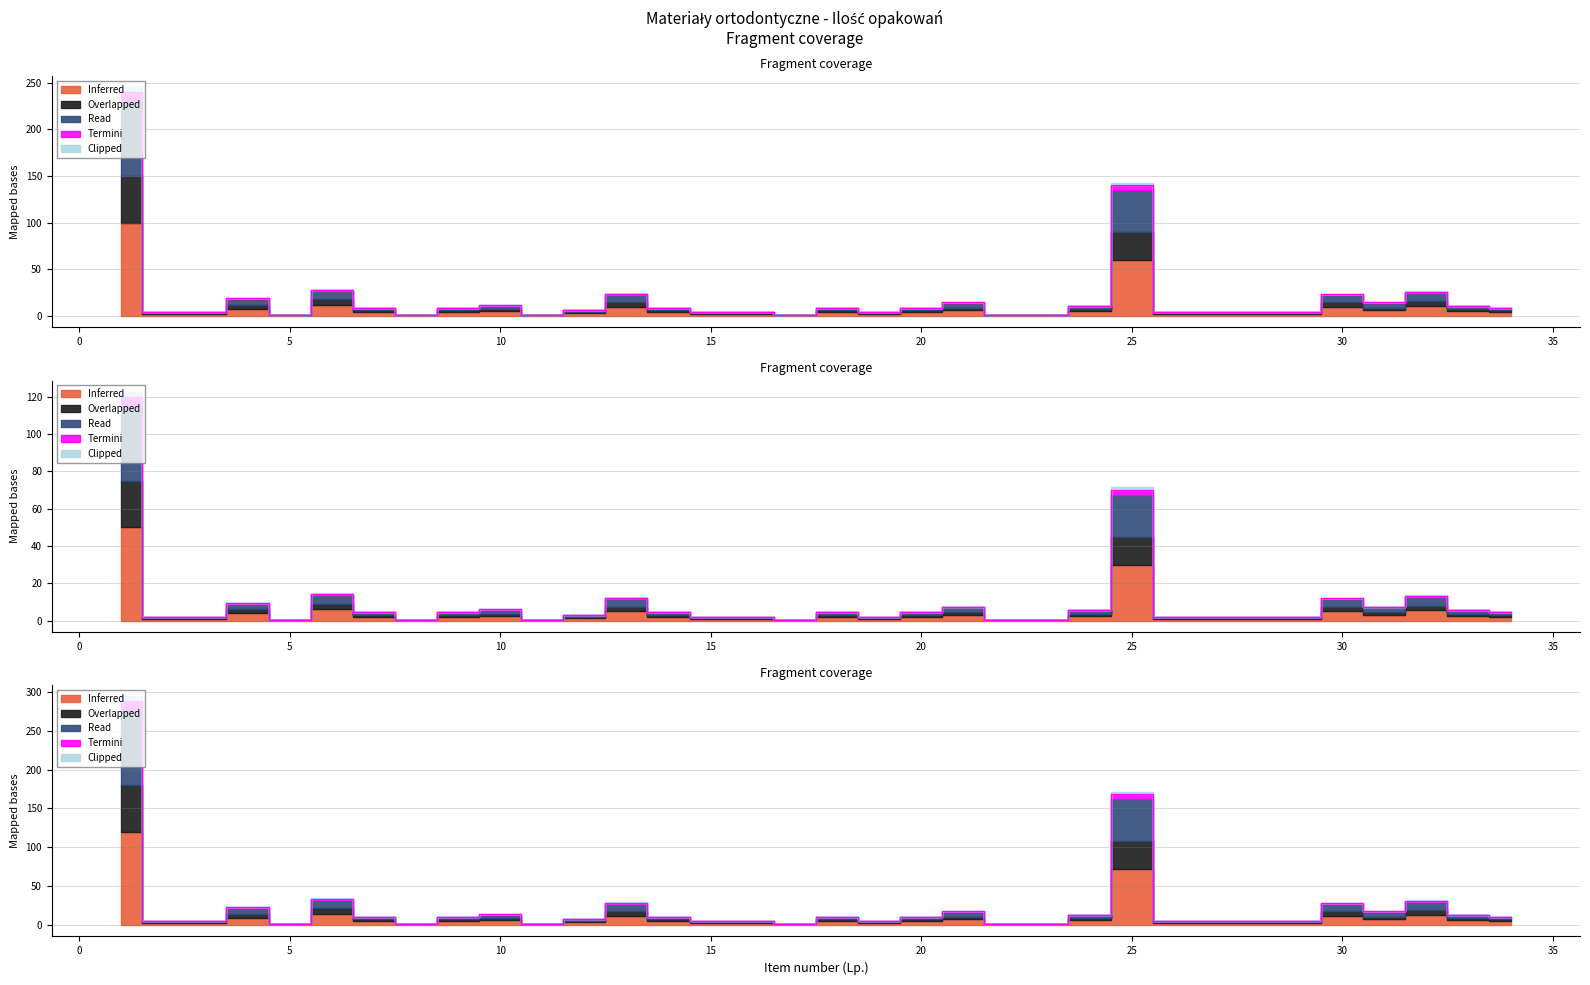

What is the greatest value displayed?

288.0